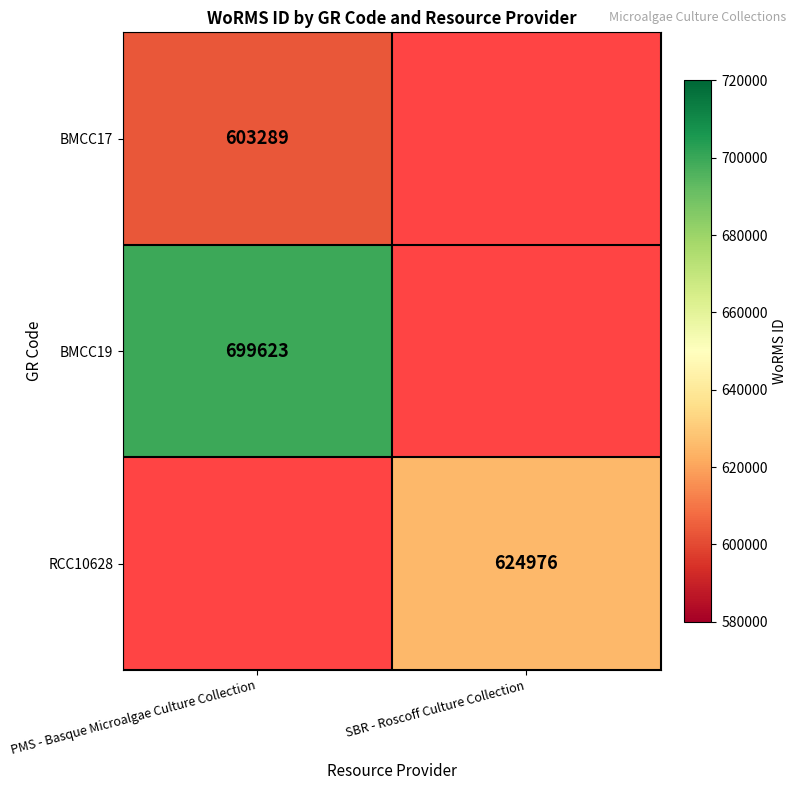

Which label corresponds to the largest value in the chart?

PMS - Basque Microalgae Culture Collection